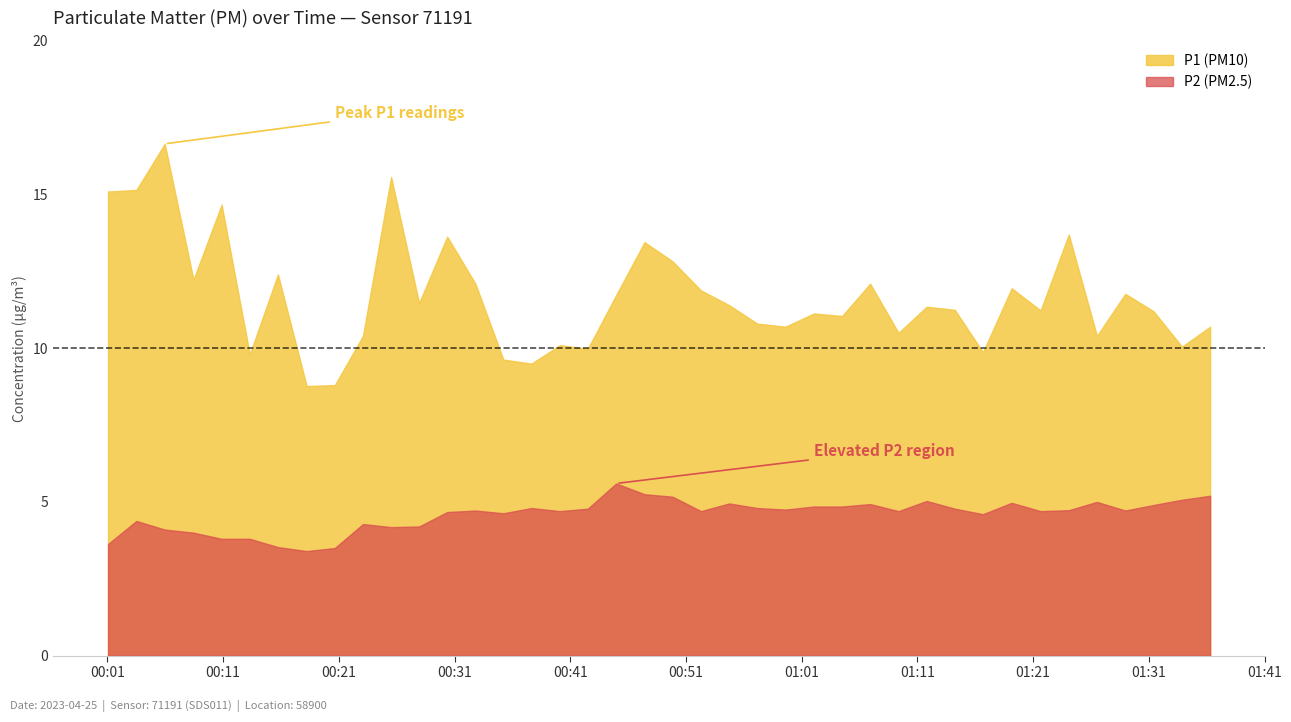

What is the approximate value of P2 at 2023-04-25T00:10:52?

3.8